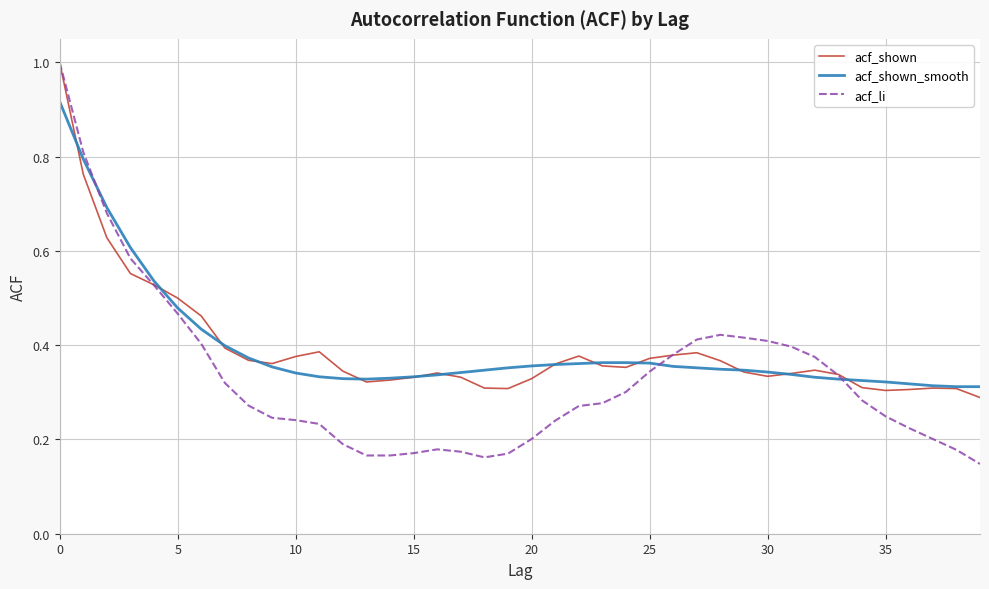

Is this an area chart (filled region under the line)?

No